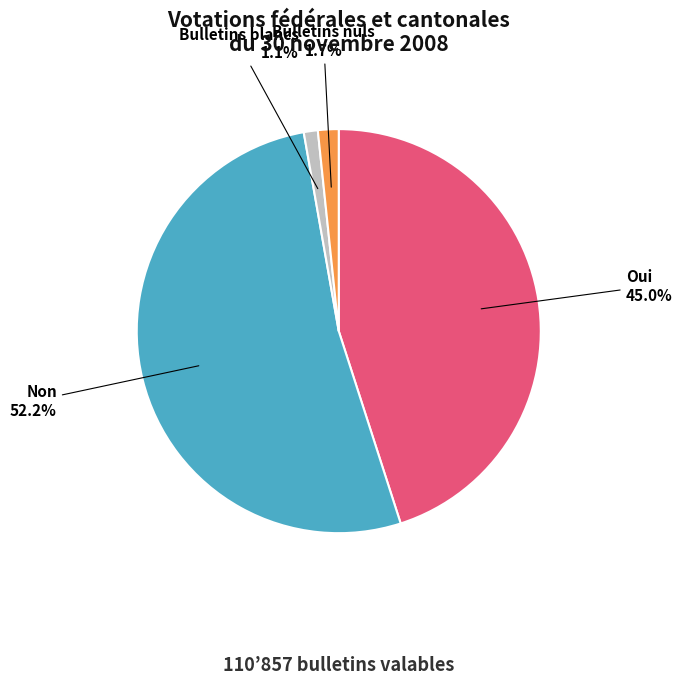

The Oui slice represents 59% of the pie. True or false?

False